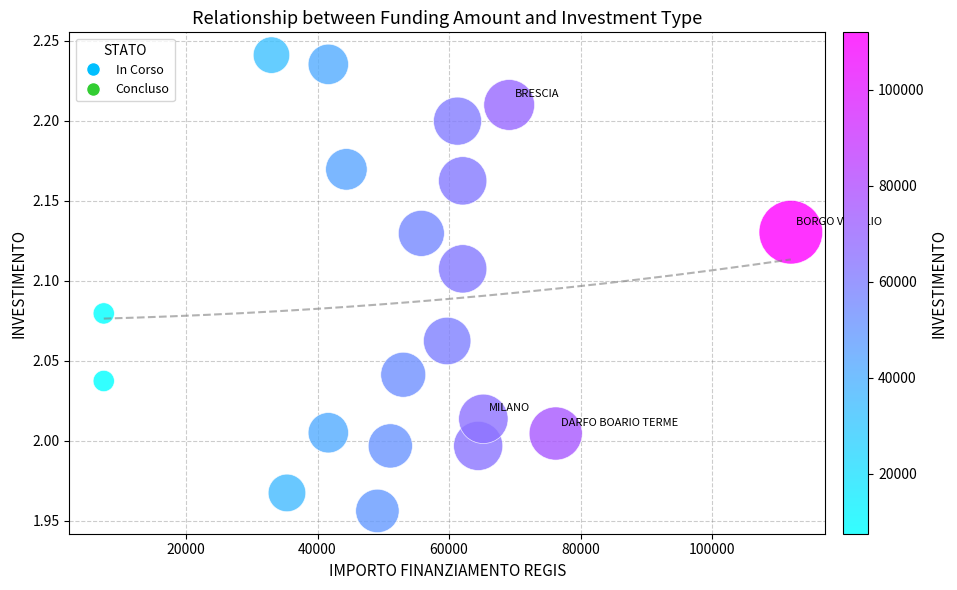

What is the range of X values (max minus min)?

104449.1